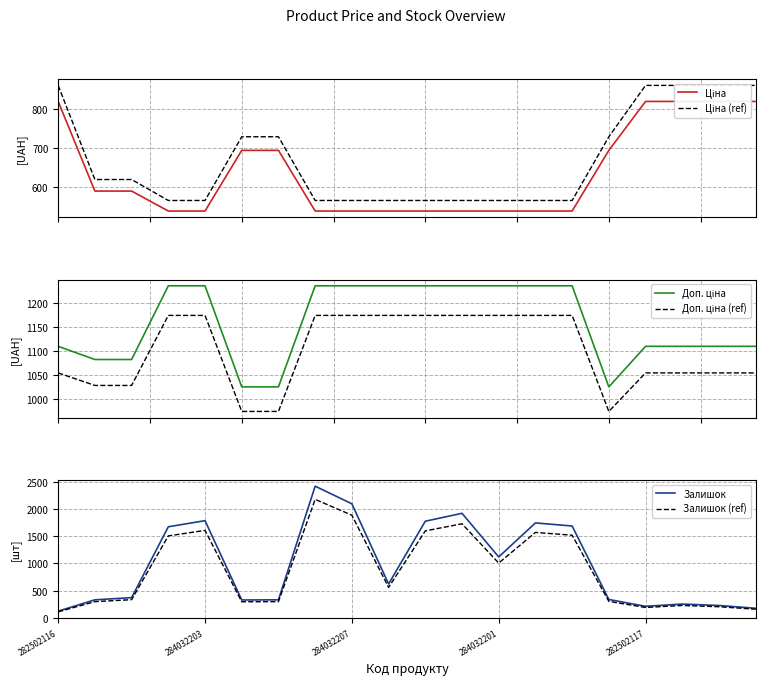

What is the highest value of the Залишок series?

2419.0